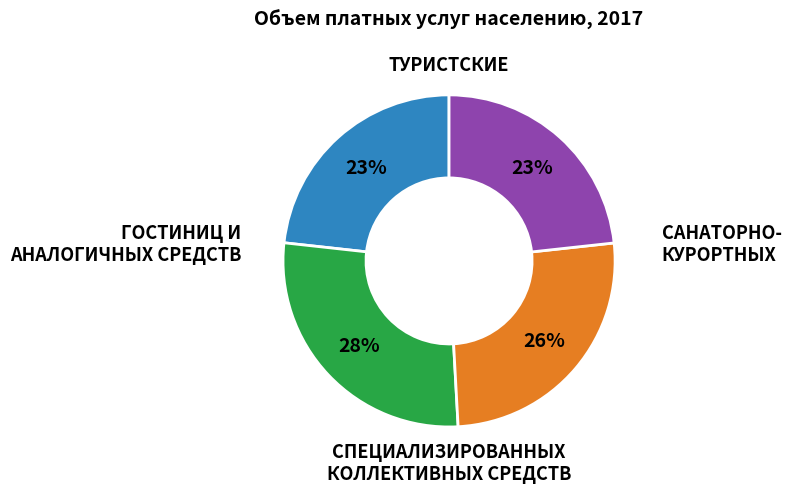

To the nearest percent, what is the average slice percentage?

25%